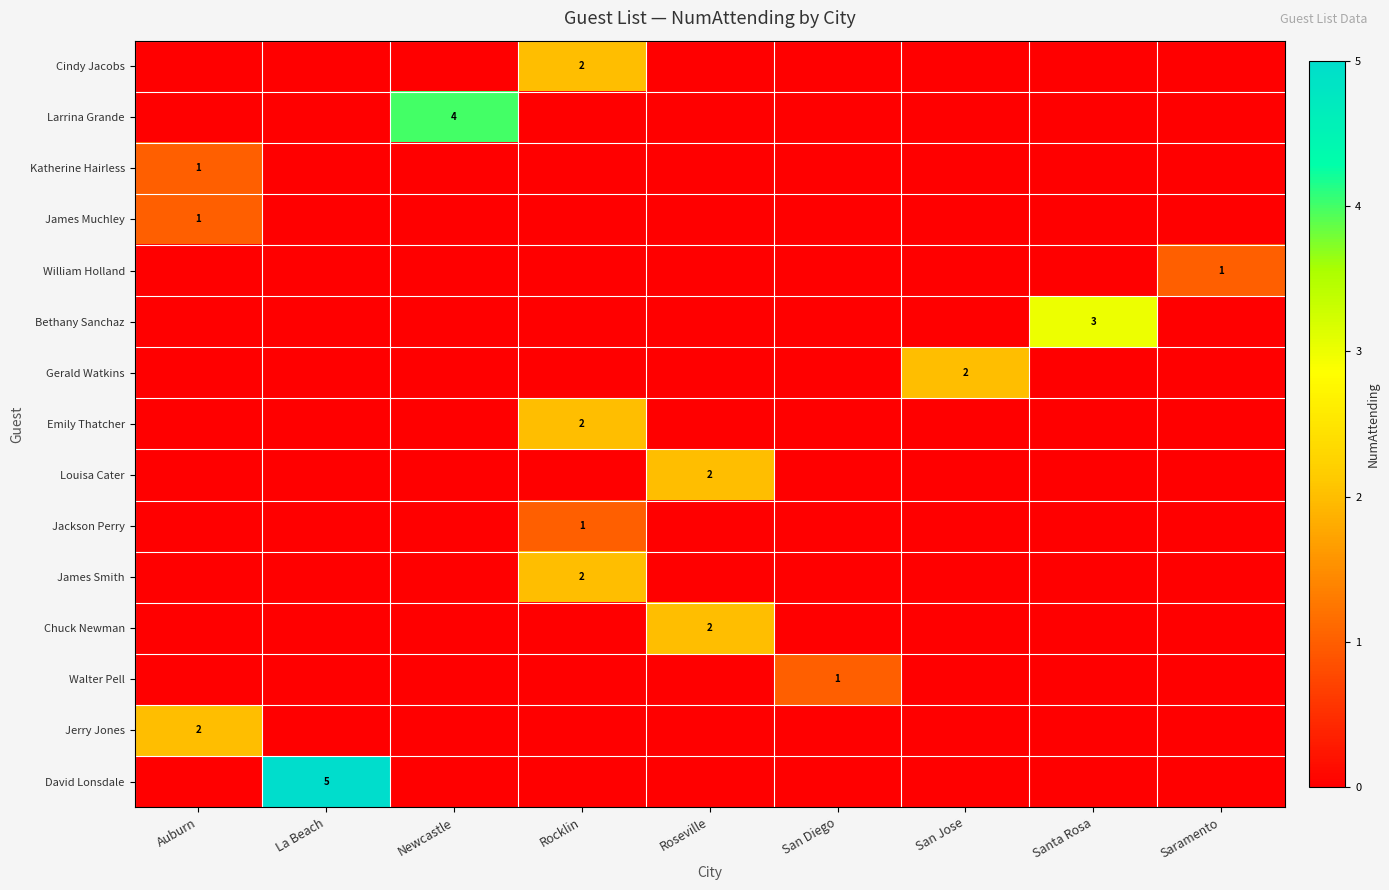

True or false: Chuck Newman has a value of 3 at Roseville.

False